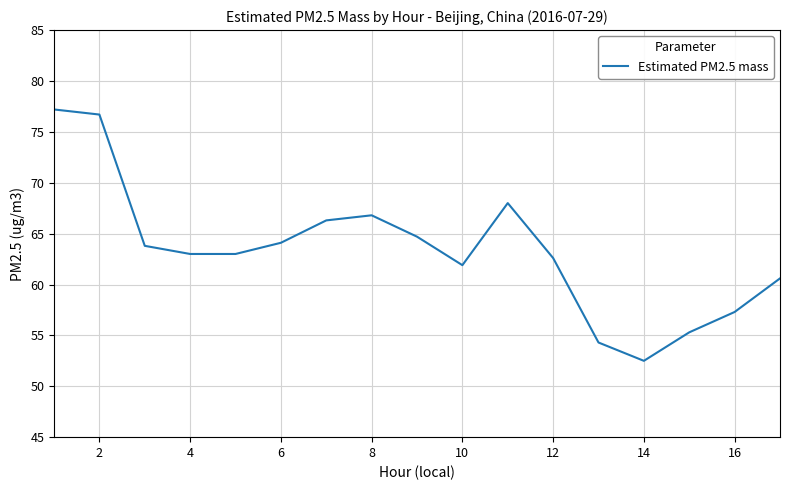

What is the minimum value shown in the chart?

52.5